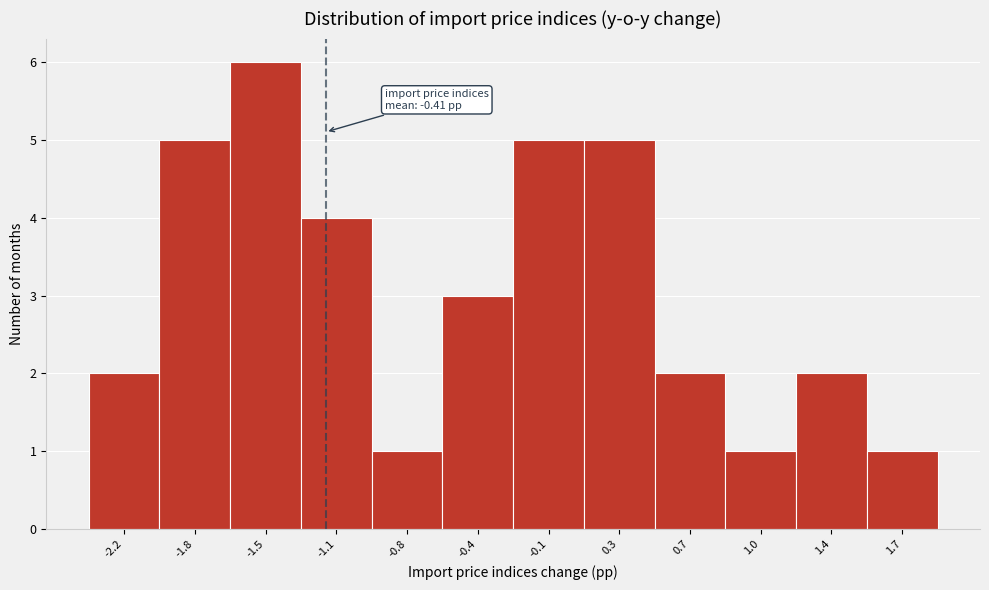

Reading left to right, what are all the values shown in this chart?

-2.2=2	-1.8=5	-1.5=6	-1.1=4	-0.8=1	-0.4=3	-0.1=5	0.3=5	0.7=2	1.0=1	1.4=2	1.7=1